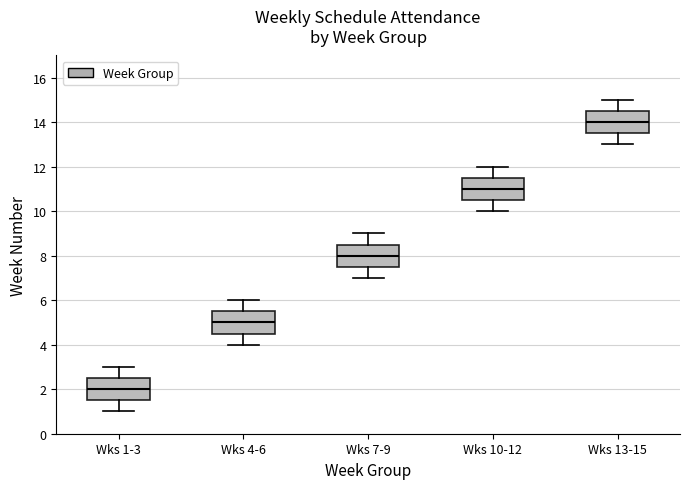

Where does the median line of the box for Wks 10-12 sit on the y-axis? The values are not printed on the chart, so give them approximately, as read against the axis.

11.0